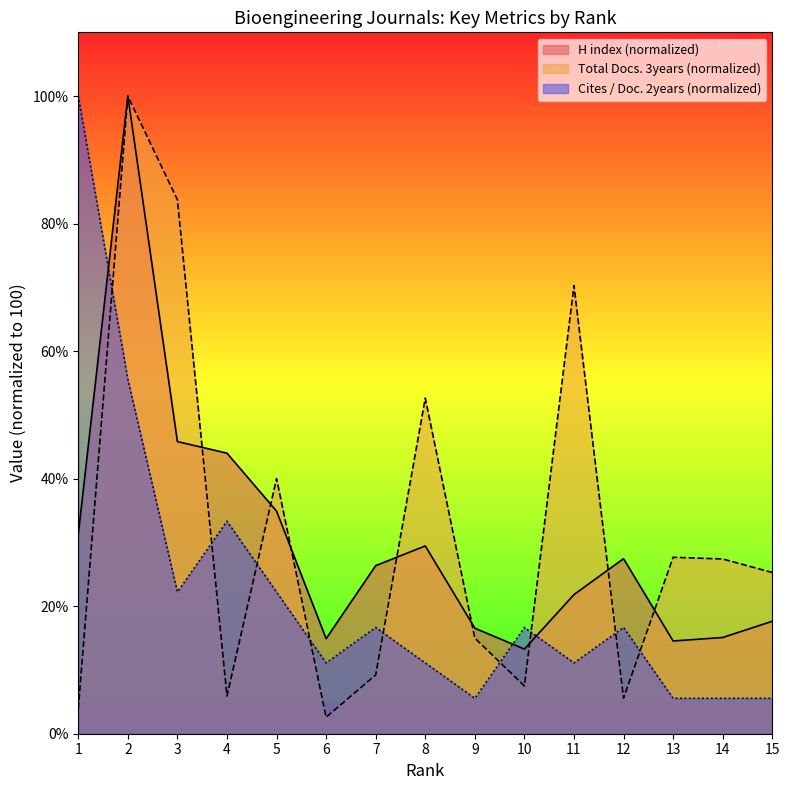

Is it true that Cites / Doc. (2years) equals 19.3 at 11?

False